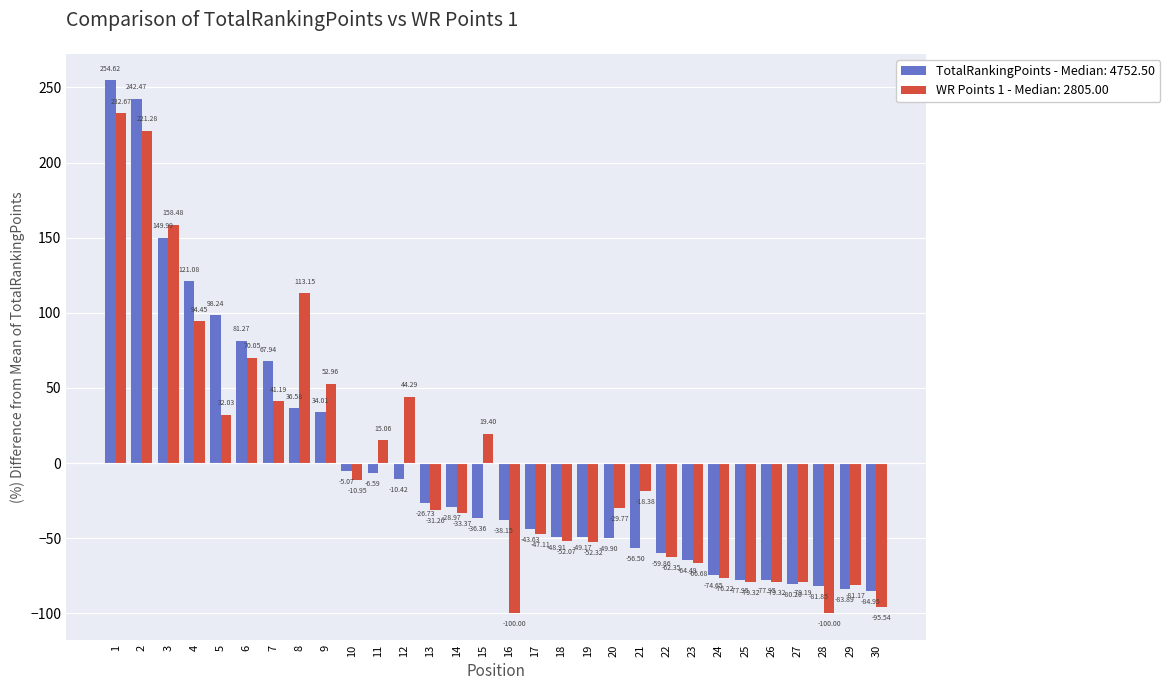

At 18, list the series in order from smallest to largest.

WR Points 1 - Median: 2805.00, TotalRankingPoints - Median: 4752.50